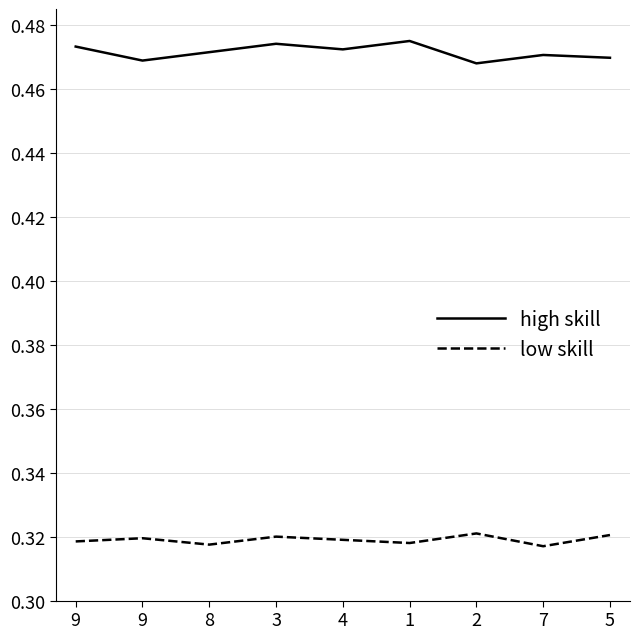

What is the value of the low skill point at the 5th from the left?

0.3